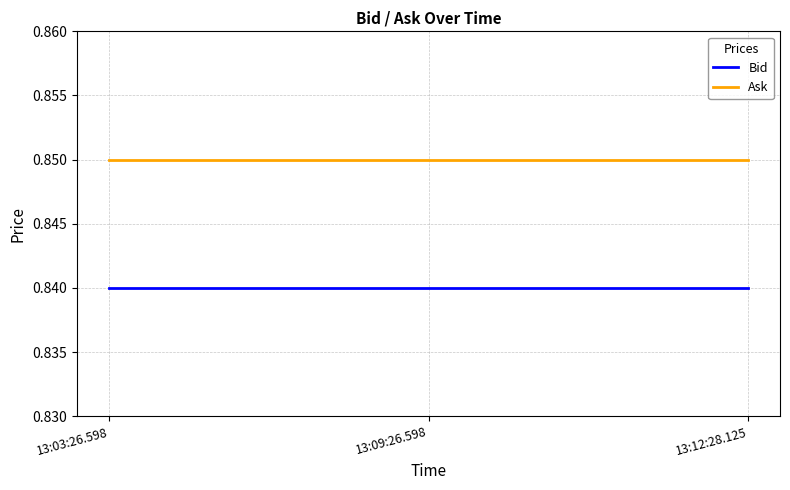

Is it true that Ask equals 1.1 at 13:03:26.598?

False